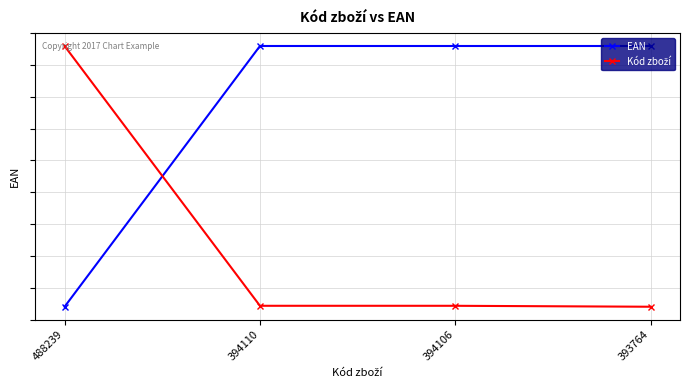

What is the difference between the second highest and minimum values in the EAN series?

1.0